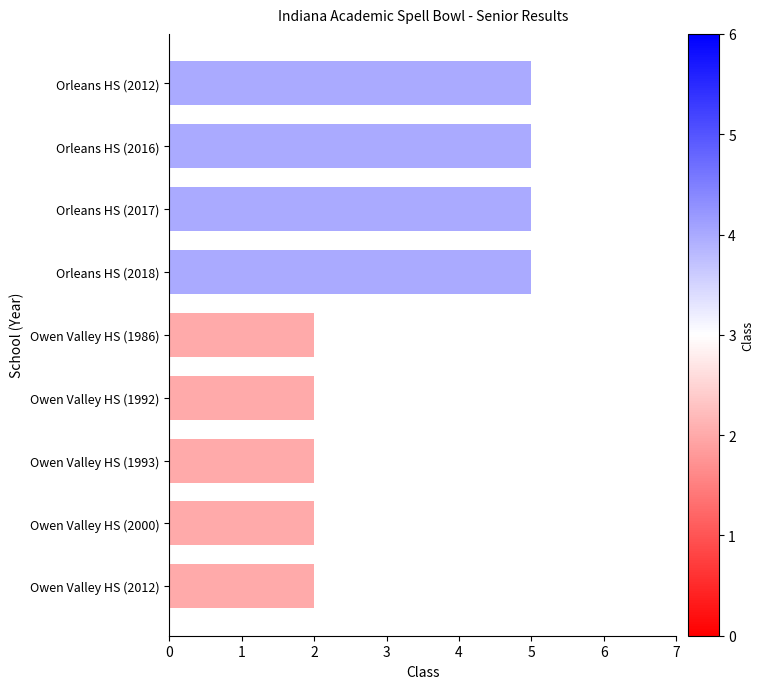

What is the greatest value displayed?

5